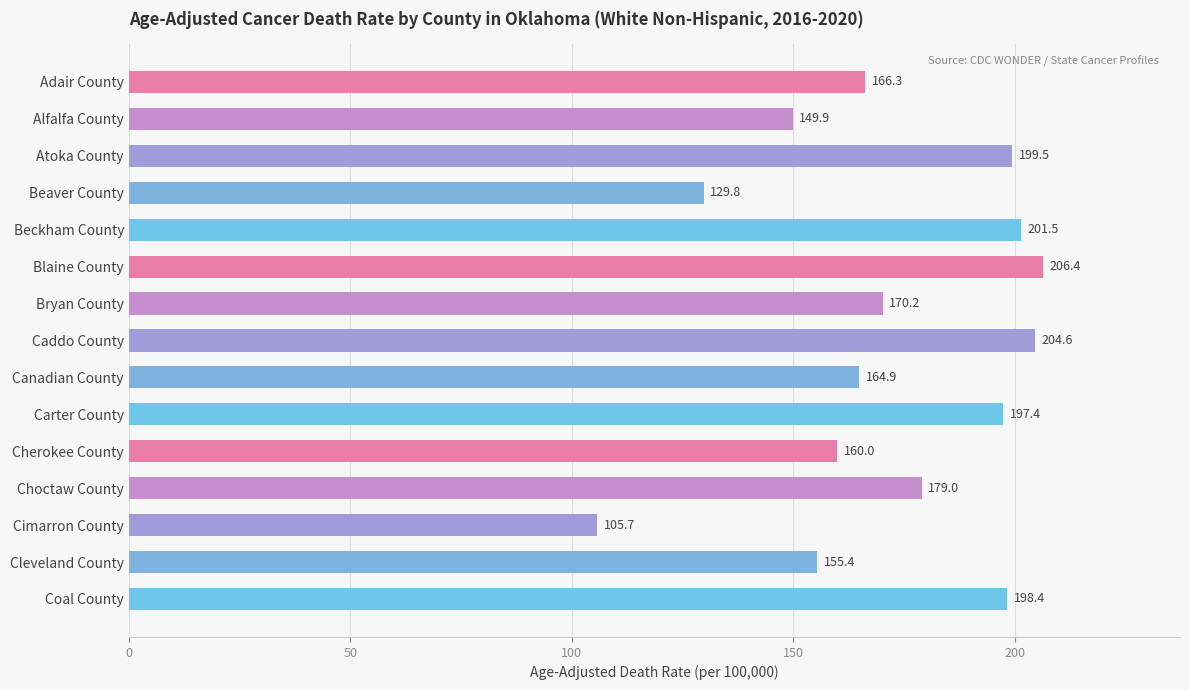

Approximately how many times larger is the value at Cleveland County compared to Cimarron County?

1.5